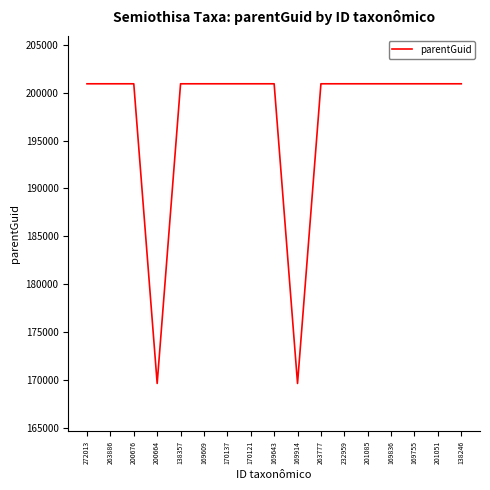

Reading right to left, extract all data points from this chart.

200922	200922	200922	200922	200922	200922	200922	169643	200922	200922	200922	200922	200922	169643	200922	200922	200922